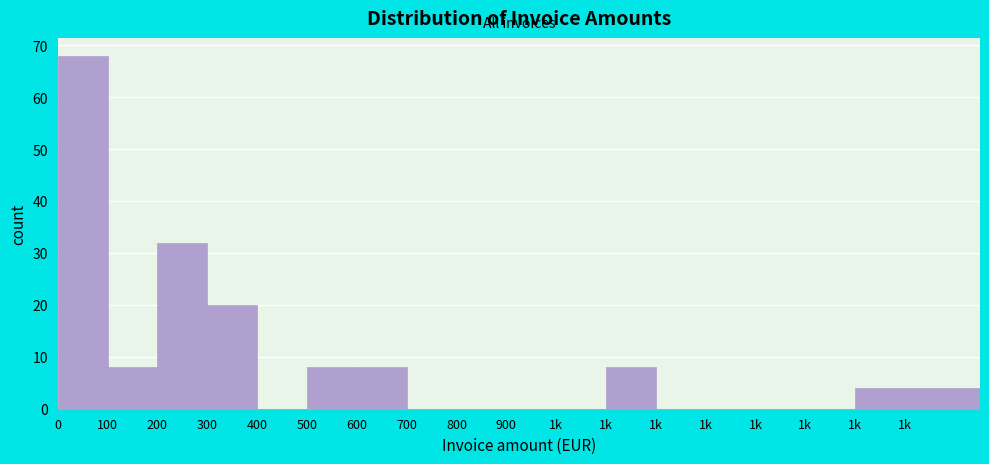

How many data points does each series have?

18